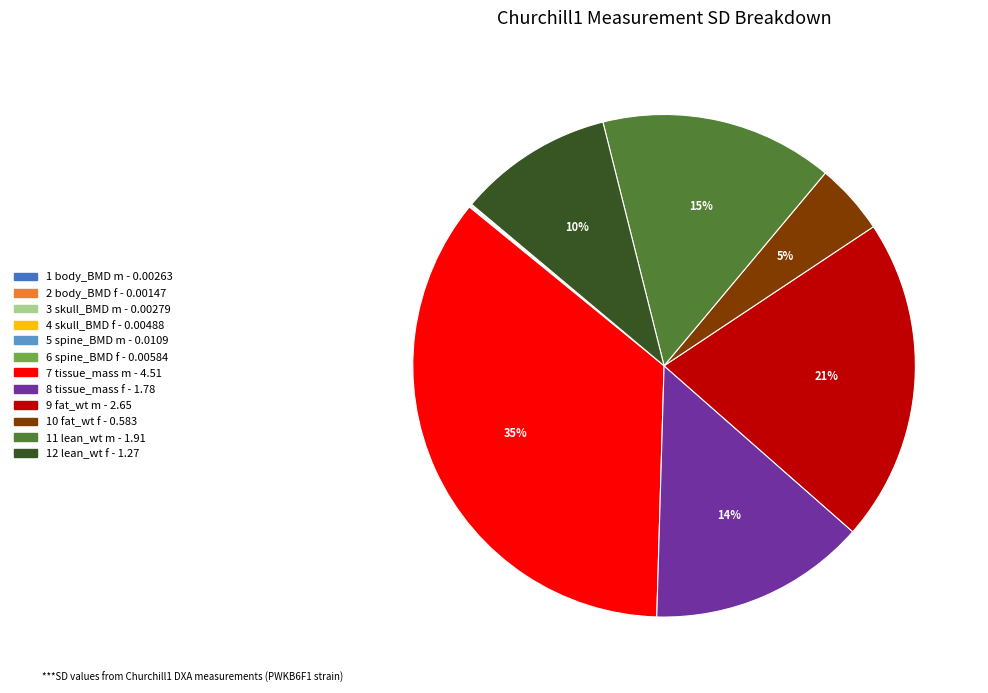

True or false: 8 tissue_mass f - 1.78 accounts for 1% of the total.

False